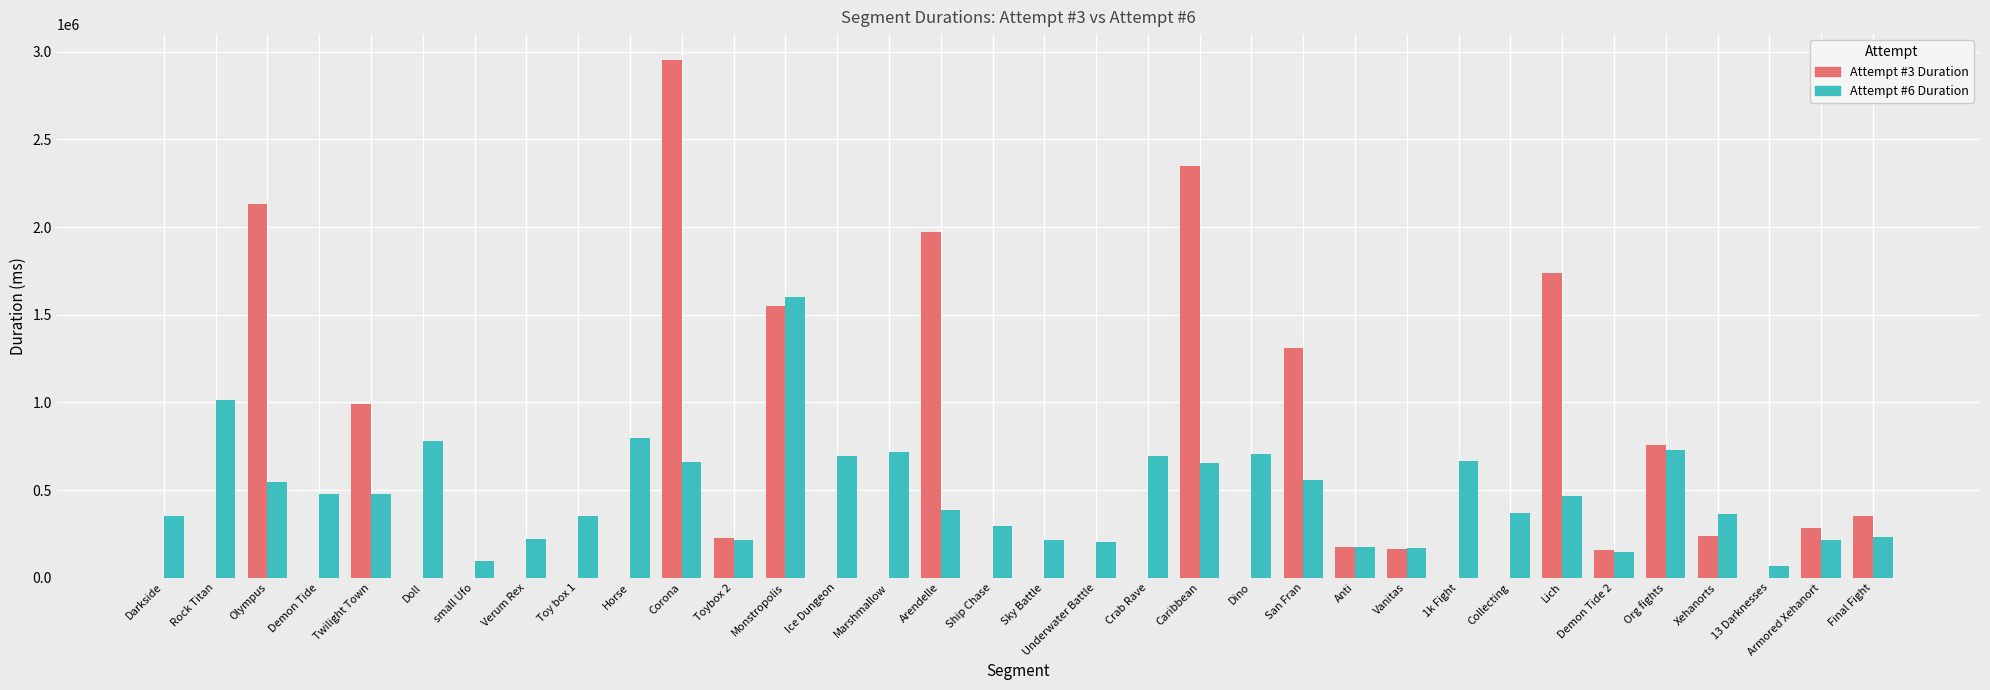

What is the total value across all series at Demon Tide?

477943